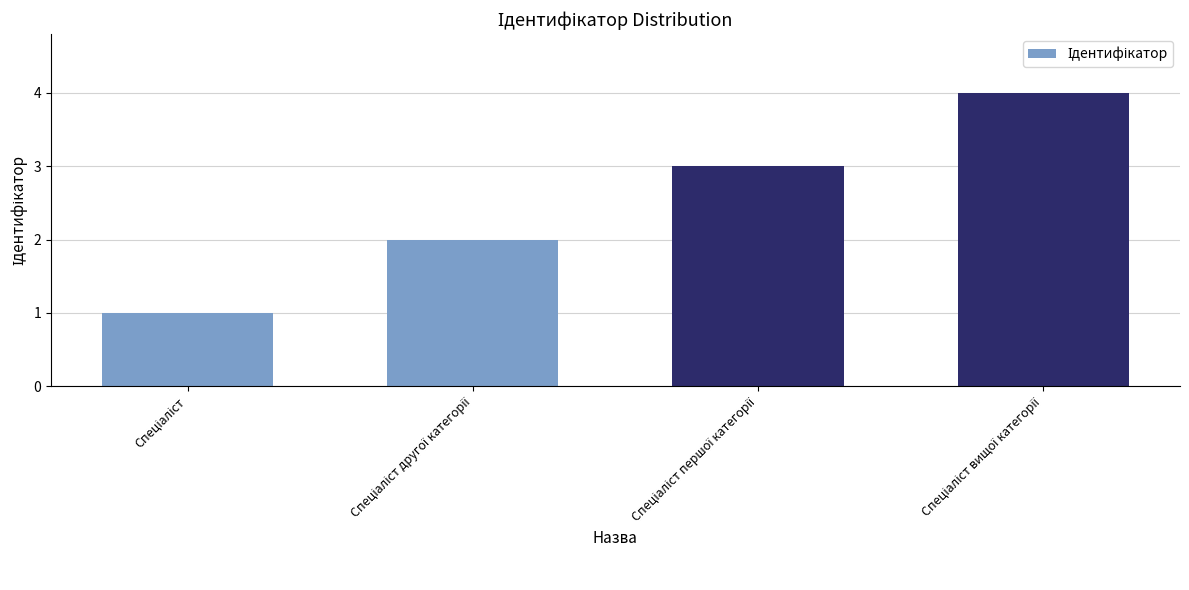

How many bars are there in total?

4